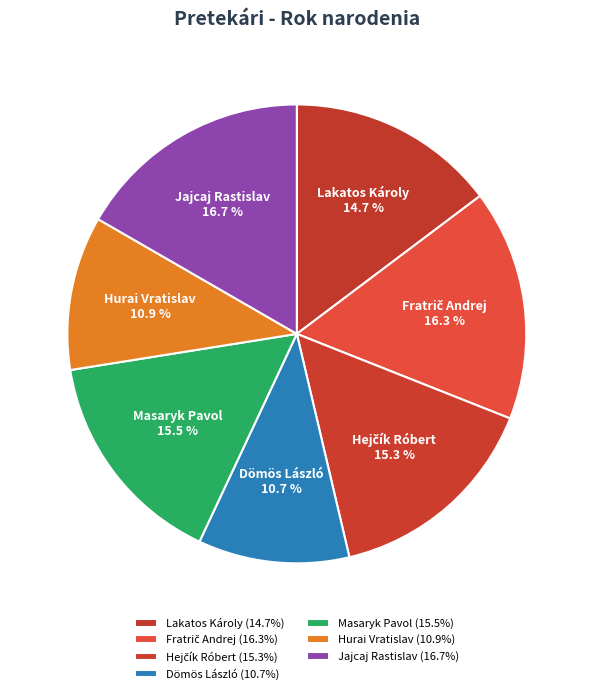

Combined, what portion of the pie is Hurai Vratislav and Lakatos Károly?

25.6%